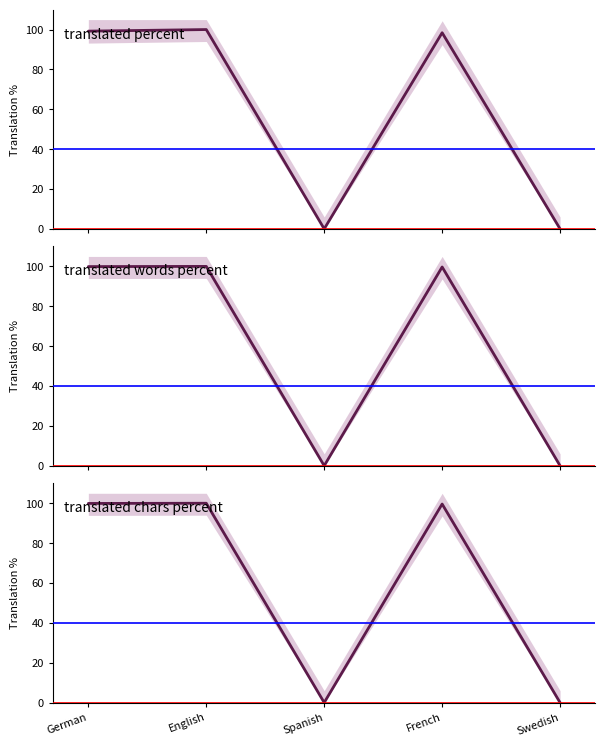

How many interior local peaks does the translated_percent series have?

2